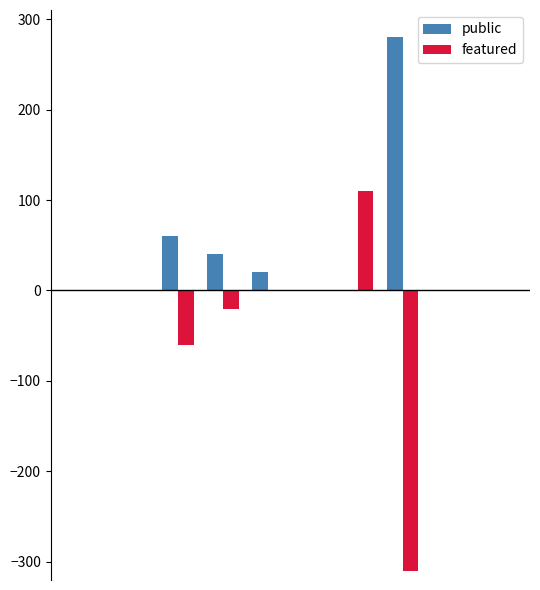

What is the sum of all public values?

400